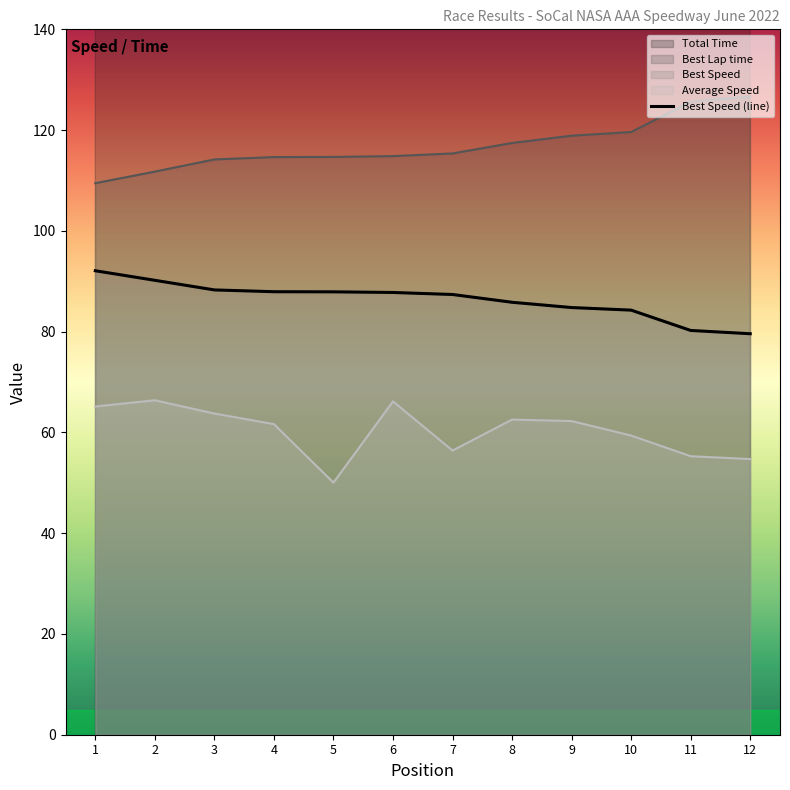

Reading right to left, extract all data points from this chart.

79.6	80.2	84.3	84.8	85.8	87.4	87.8	87.9	87.9	88.3	90.2	92.1